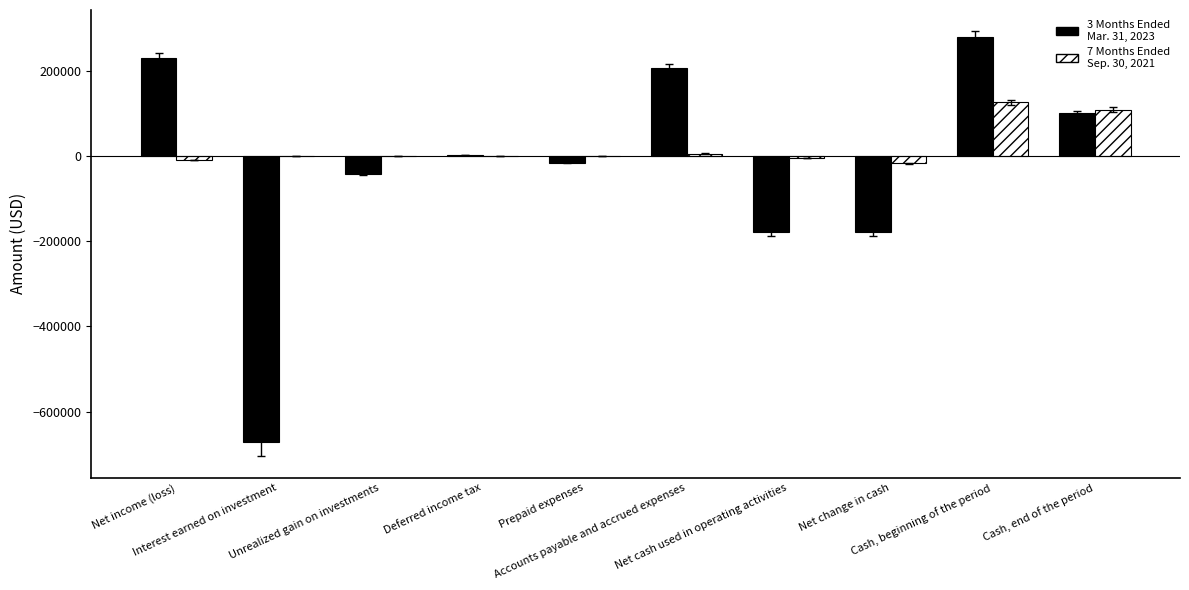

What is the maximum value shown in the chart?

278295